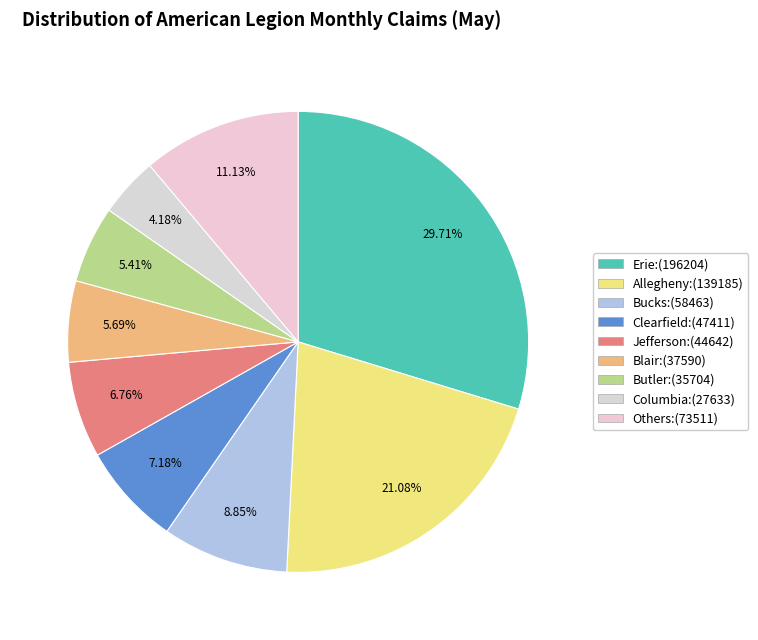

Which slice is the largest?

Erie